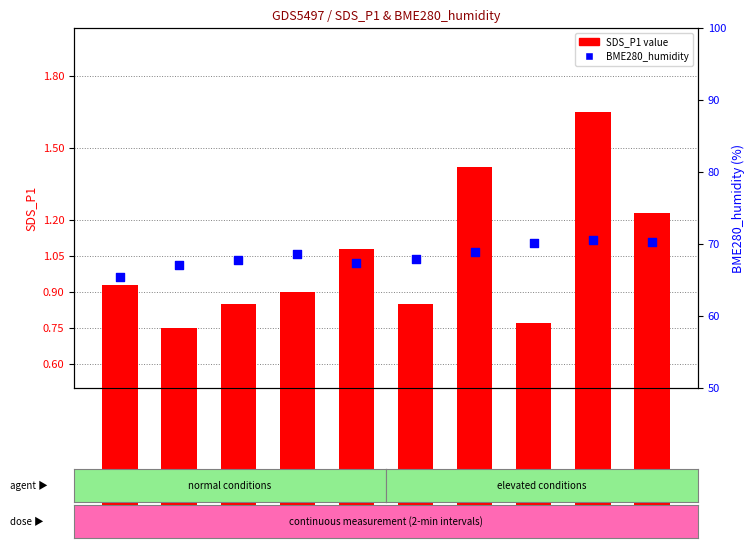

At how many categories does at least one series exceed 58?

10